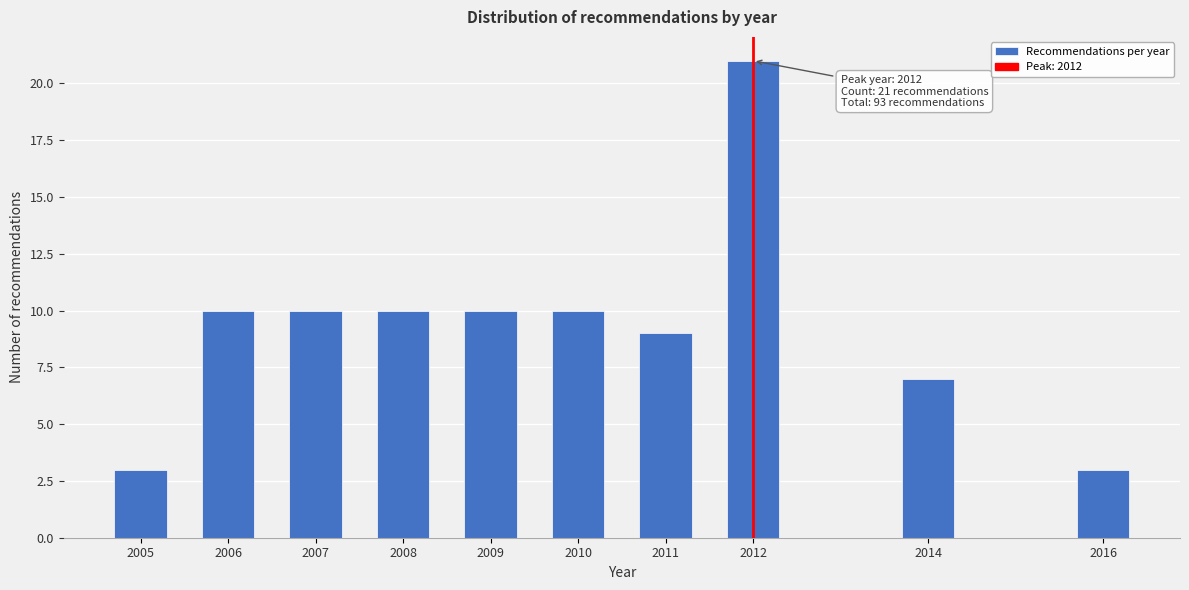

Reading left to right, what are all the values shown in this chart?

3	10	10	10	10	10	9	21	7	3